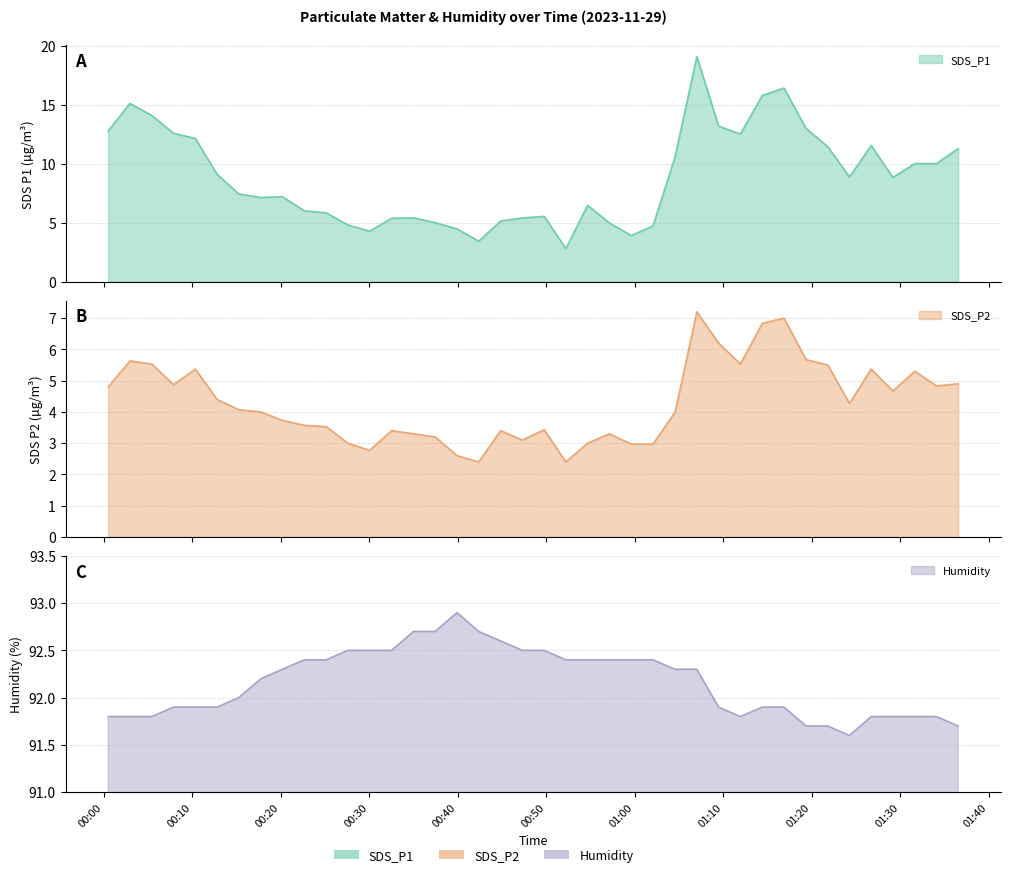

Reading right to left, list all the values displayed in this chart.

SDS_P1: 11.3	10.0	10.0	8.8	11.5	8.9	11.4	13.0	16.4	15.8	12.5	13.2	19.1	10.6	4.7	3.9	5.0	6.5	2.8	5.5	5.4	5.1	3.4	4.5	5.0	5.4	5.4	4.3	4.8	5.8	6.0	7.2	7.1	7.4	9.1	12.1	12.6	14.1	15.1	12.8
SDS_P2: 4.9	4.8	5.3	4.7	5.4	4.3	5.5	5.7	7.0	6.8	5.5	6.2	7.2	4.0	3.0	3.0	3.3	3.0	2.4	3.4	3.1	3.4	2.4	2.6	3.2	3.3	3.4	2.8	3.0	3.5	3.6	3.7	4.0	4.1	4.4	5.4	4.9	5.5	5.6	4.8
Humidity: 91.7	91.8	91.8	91.8	91.8	91.6	91.7	91.7	91.9	91.9	91.8	91.9	92.3	92.3	92.4	92.4	92.4	92.4	92.4	92.5	92.5	92.6	92.7	92.9	92.7	92.7	92.5	92.5	92.5	92.4	92.4	92.3	92.2	92.0	91.9	91.9	91.9	91.8	91.8	91.8